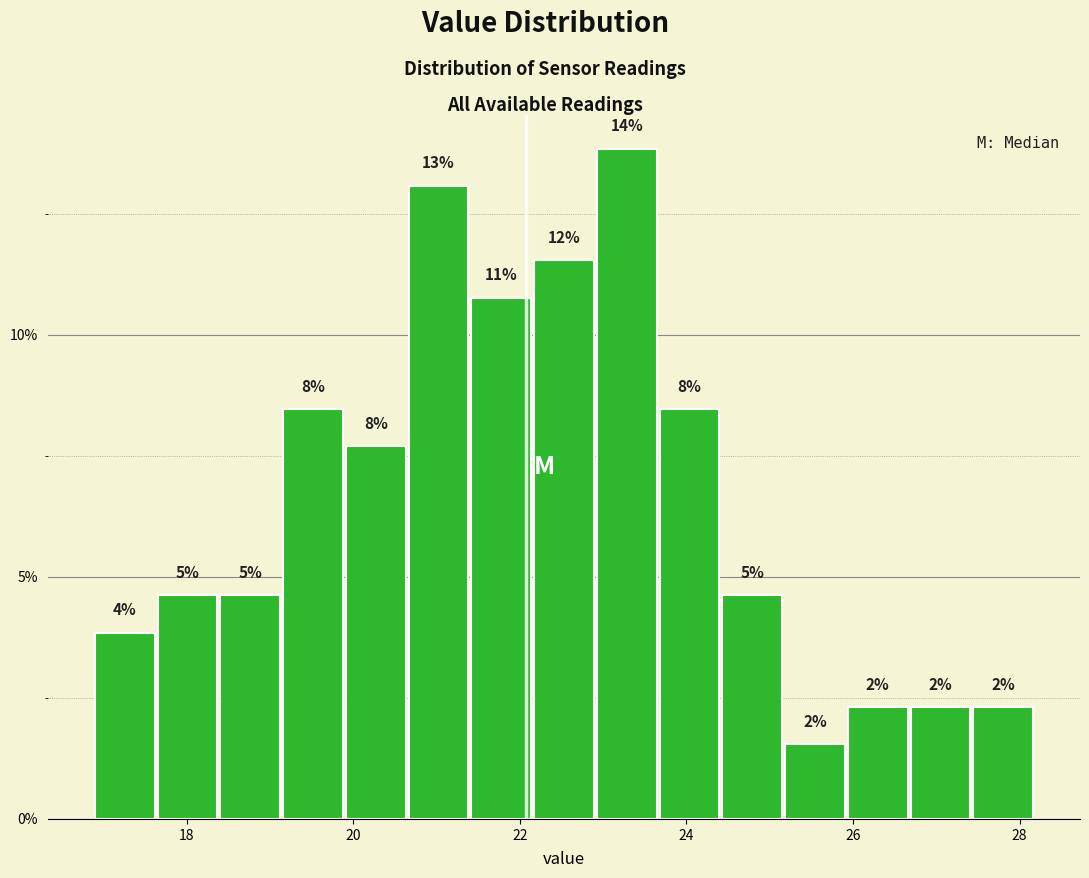

Read against the x-axis, roughly where is the centre of the tallest bar?

23.2